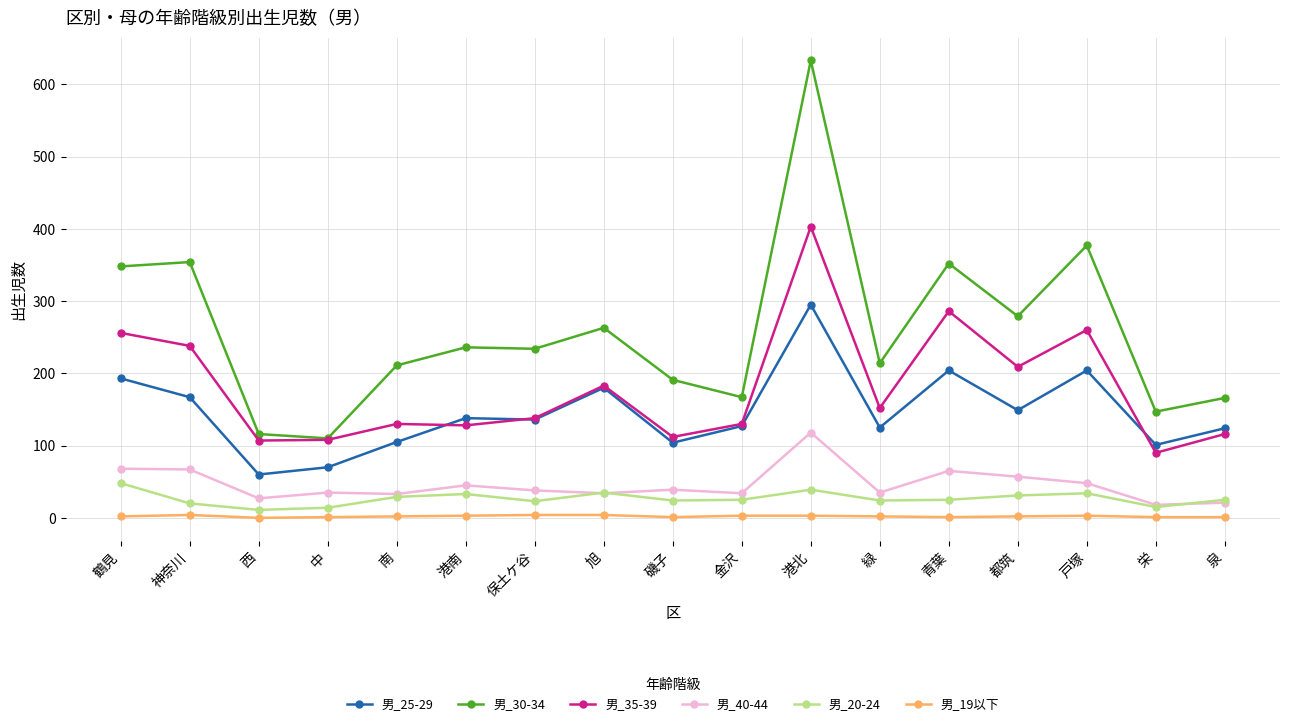

Count the number of categories in the chart.

17